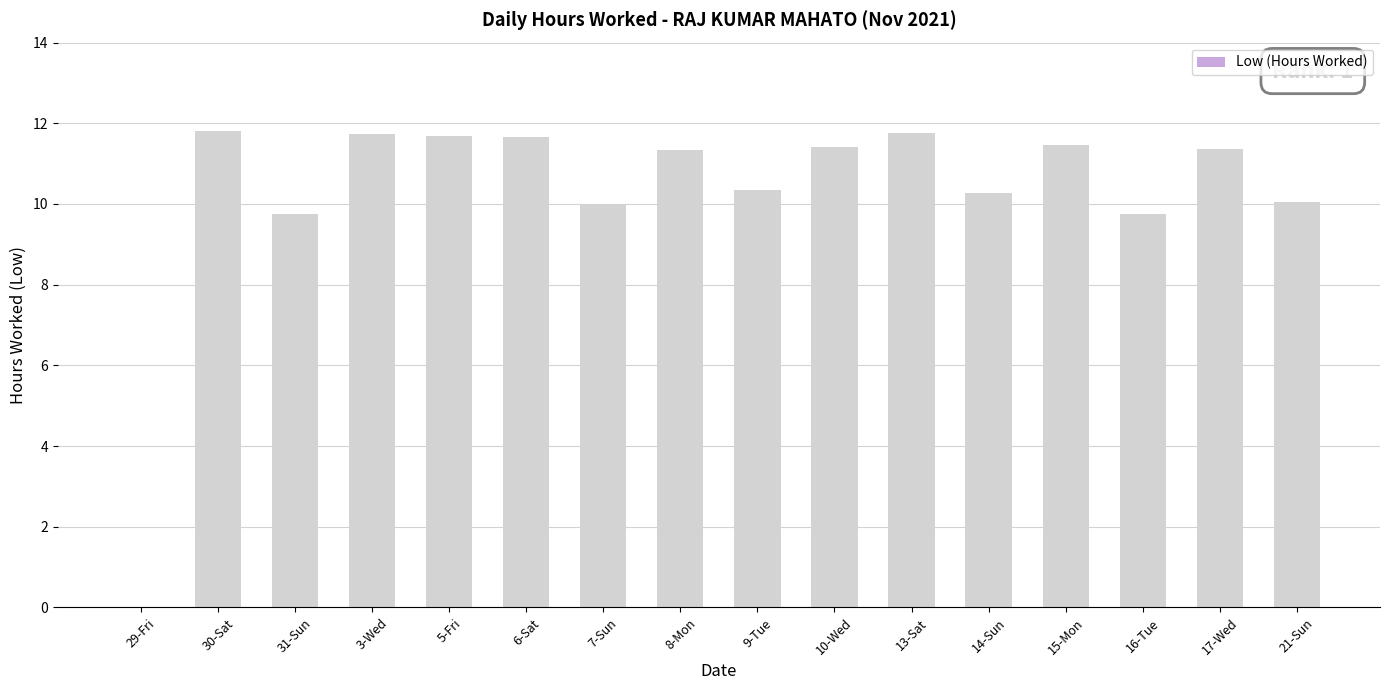

What is the maximum value shown in the chart?

11.8